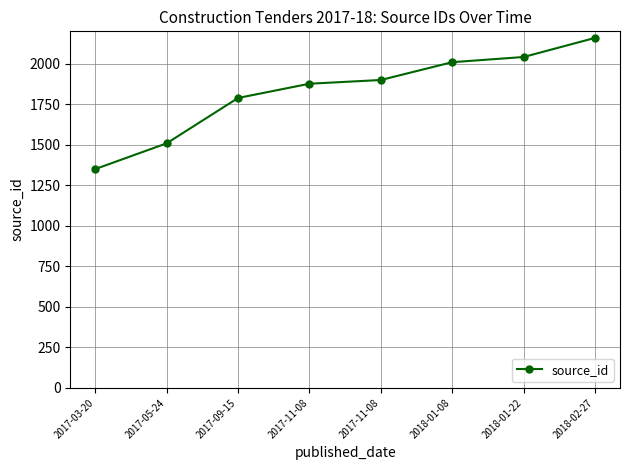

Where does the data first go above 1901?

2018-01-08